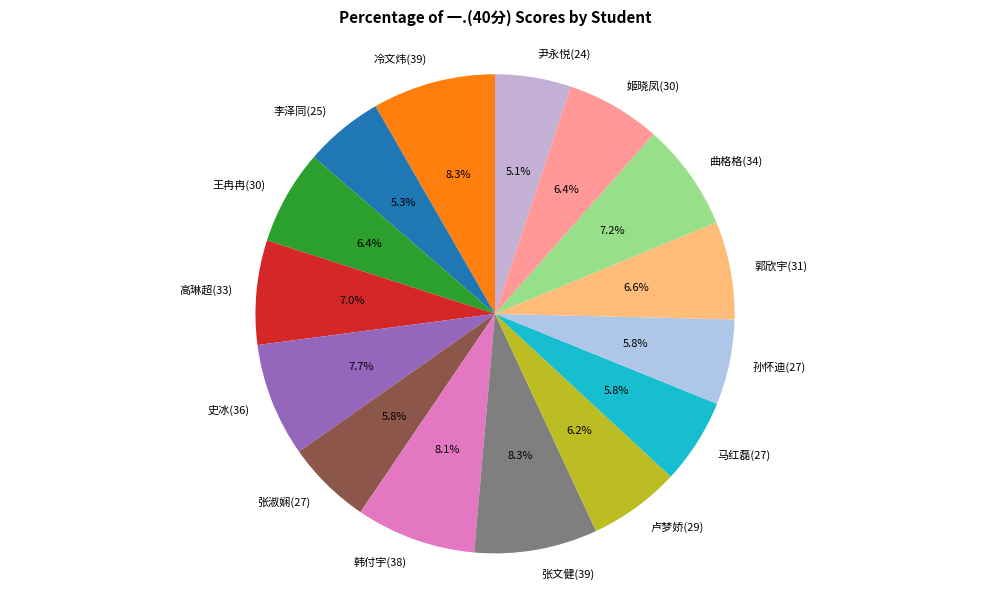

Combined, what portion of the pie is 姬晓凤(30) and 高琳超(33)?

13.4%